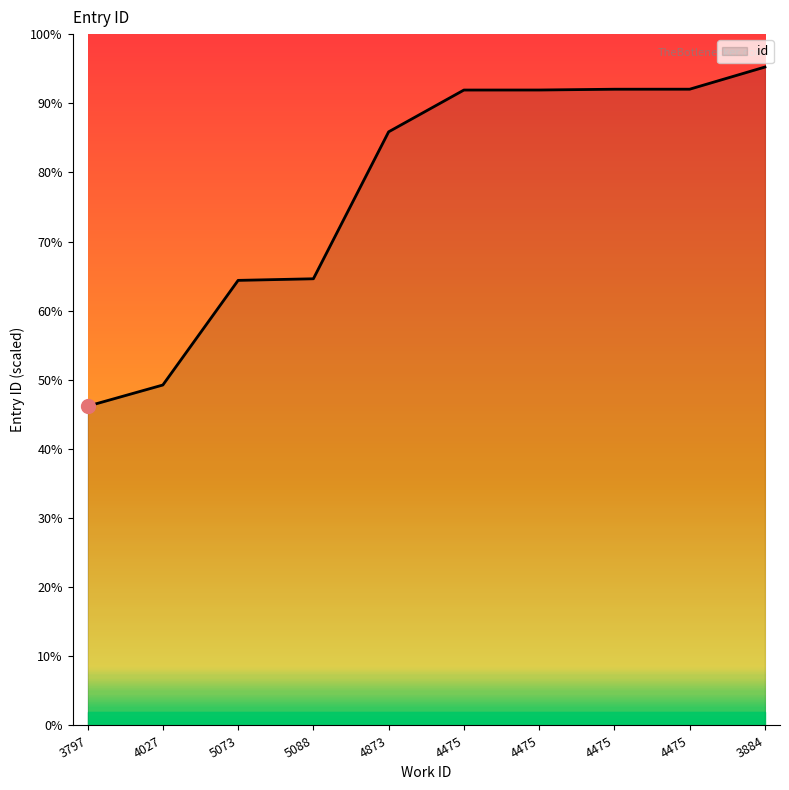

What is the label of the 2nd point from the right?

4475